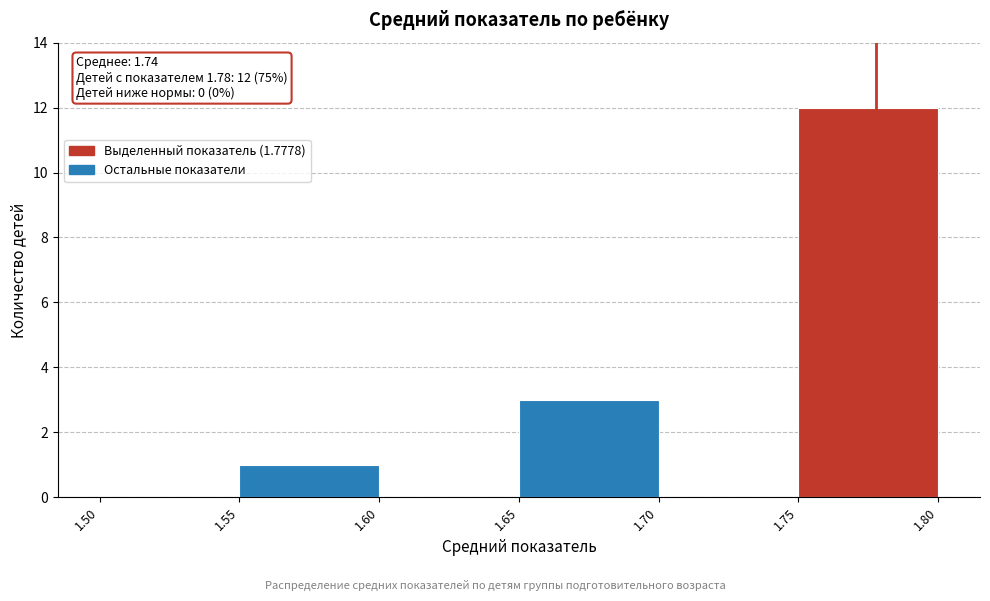

Which range on the x-axis has the tallest bar?

1.75 to 1.80